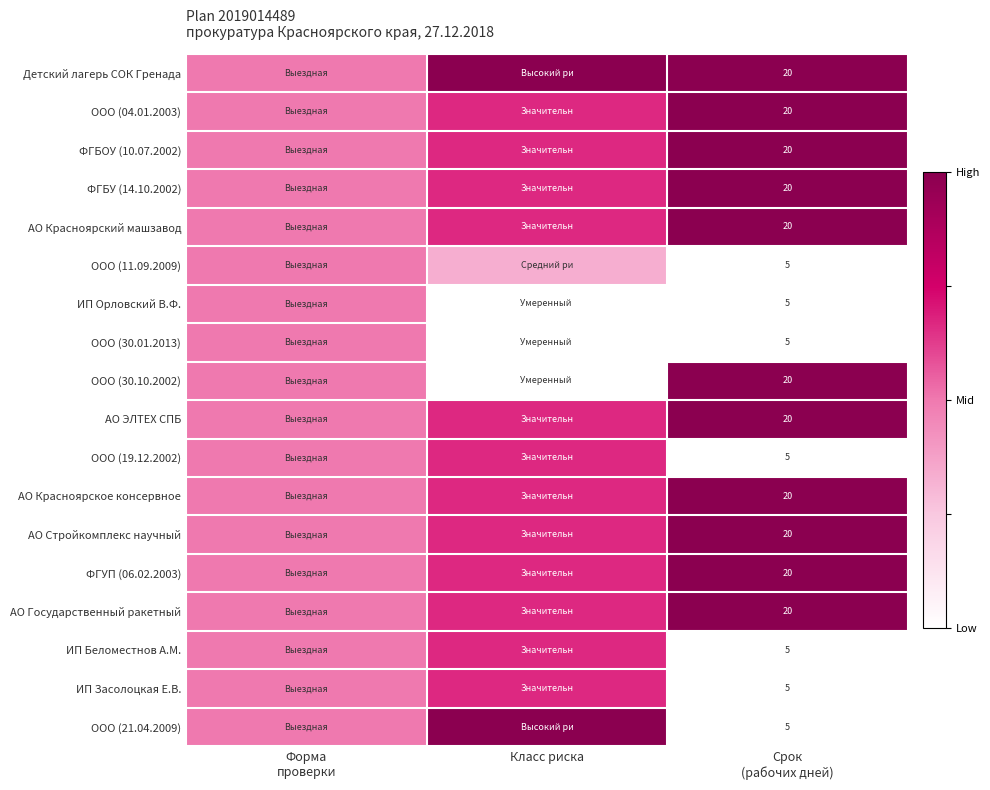

Is it true that АО ЭЛТЕХ СПБ equals 0.7 at Срок (рабочих дней)?

False